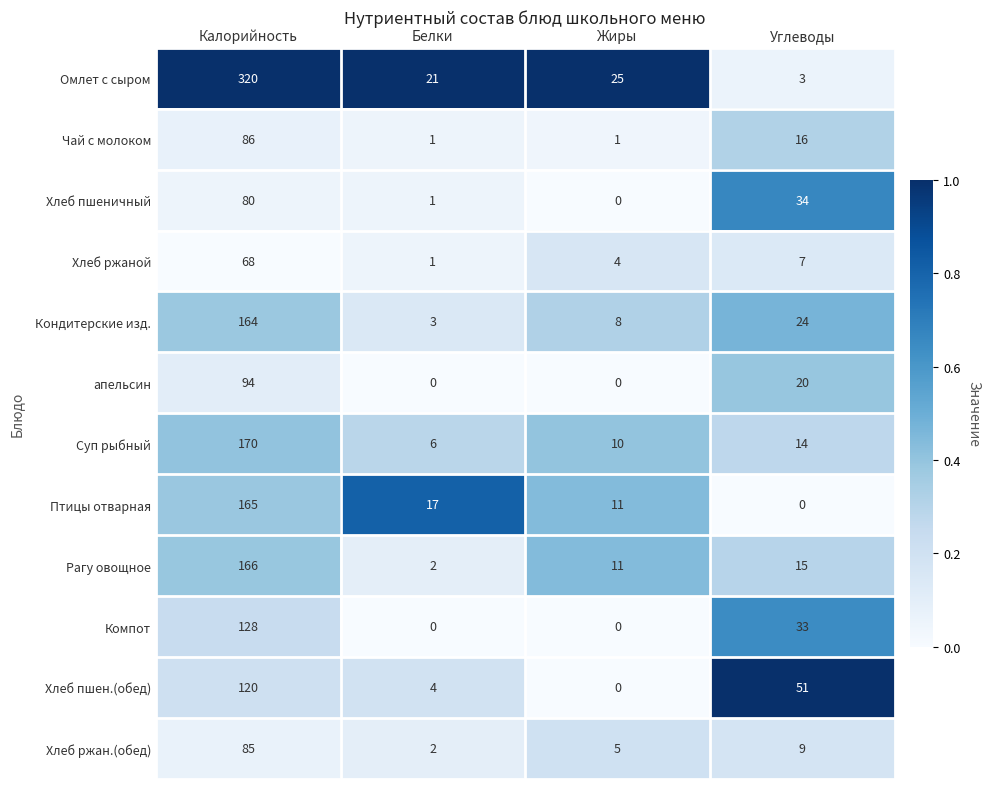

Which series has the largest total across all categories?

Омлет с сыром